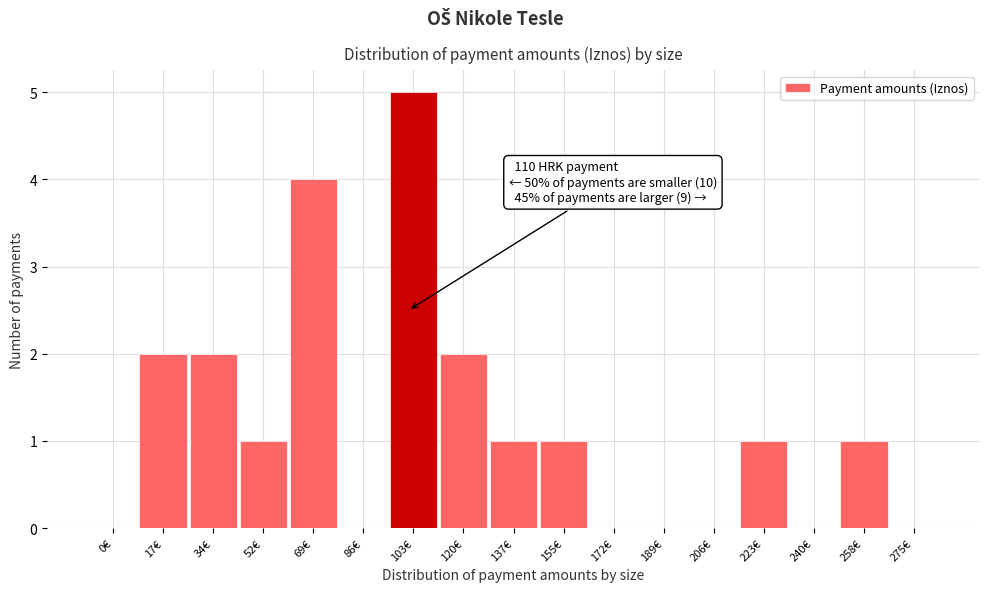

Reading left to right, extract all data points from this chart.

0€=0	17€=2	34€=2	52€=1	69€=4	86€=0	103€=5	120€=2	137€=1	155€=1	172€=0	189€=0	206€=0	223€=1	240€=0	258€=1	275€=0